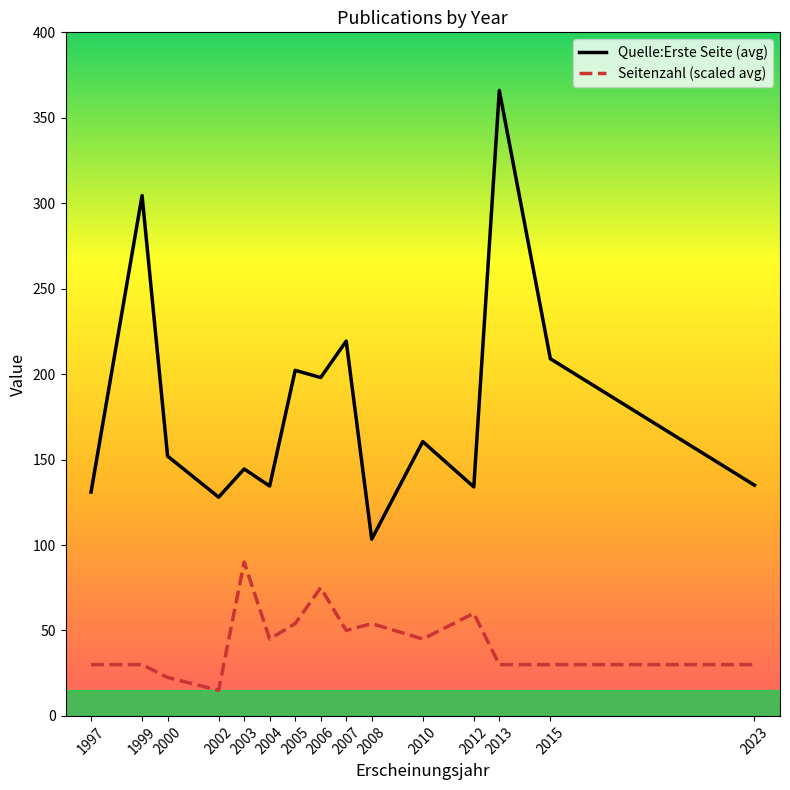

True or false: Quelle:Erste Seite (avg) and Seitenzahl (scaled avg) cross at least once.

False